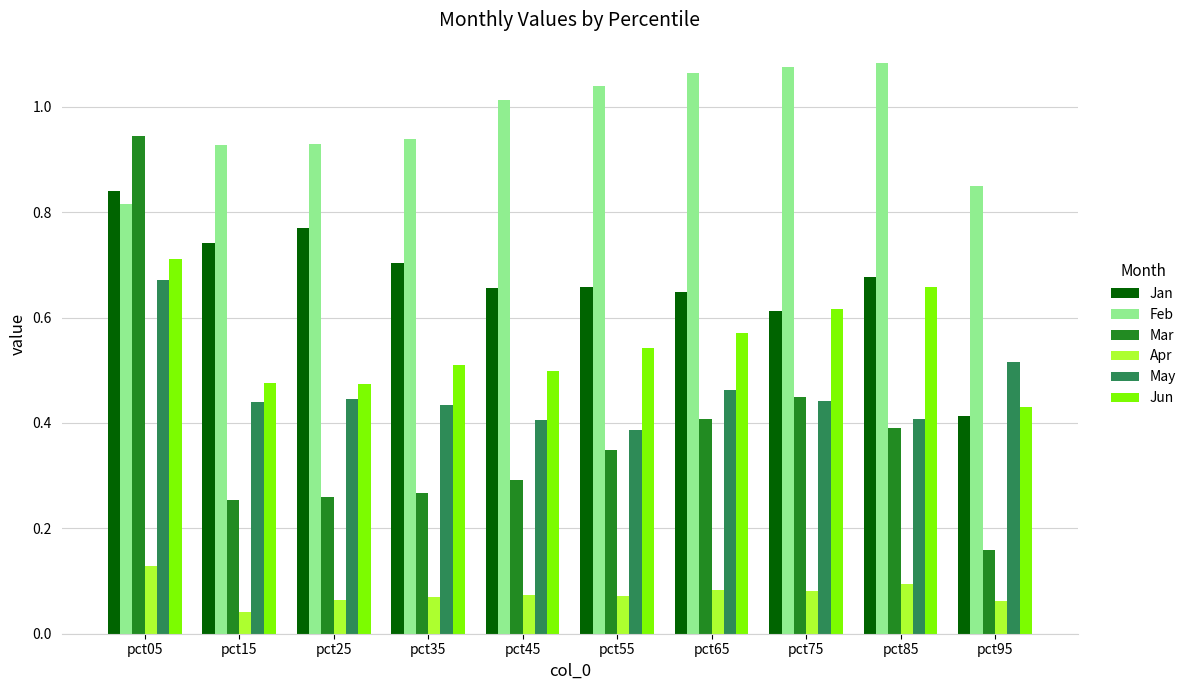

What is the sum of the Feb values at pct35 and pct65?

2.0